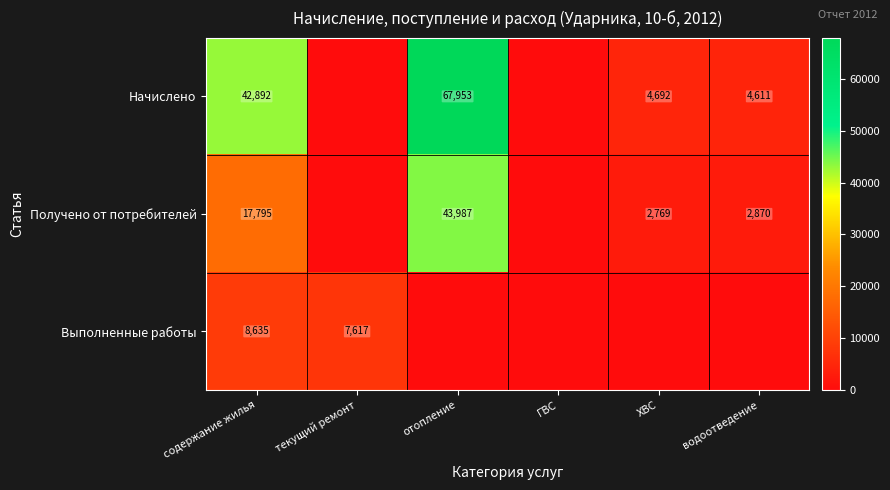

What is the maximum value shown in the chart?

67952.5